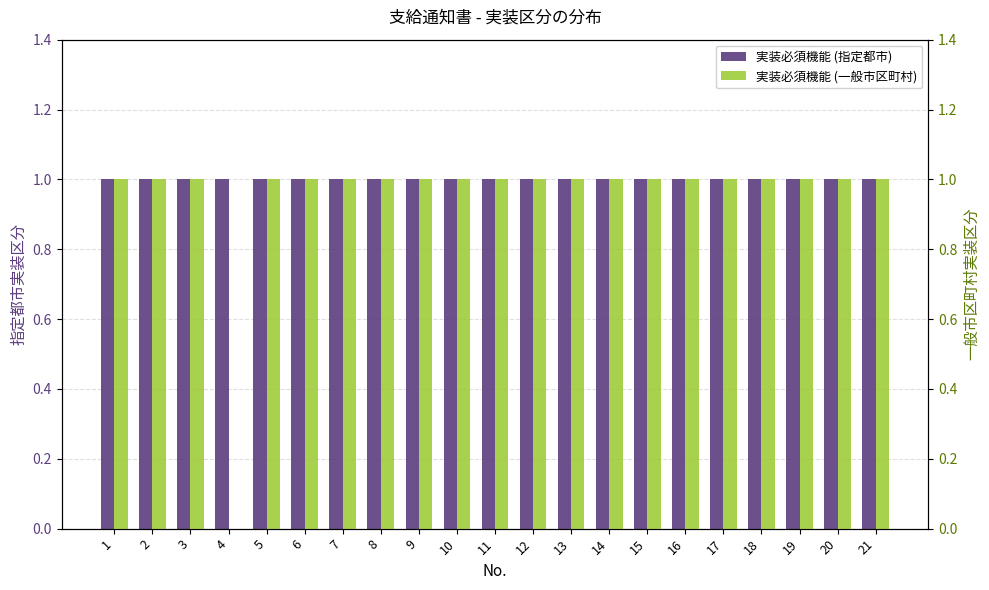

Between 5 and 7, which series saw the biggest shift?

実装必須機能 (指定都市)